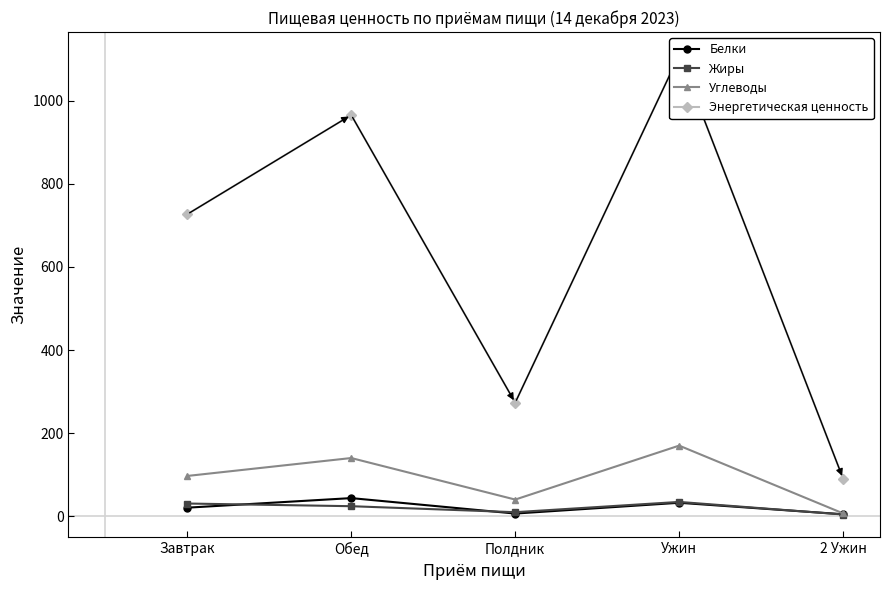

What is the label of the 2nd point from the right?

Ужин